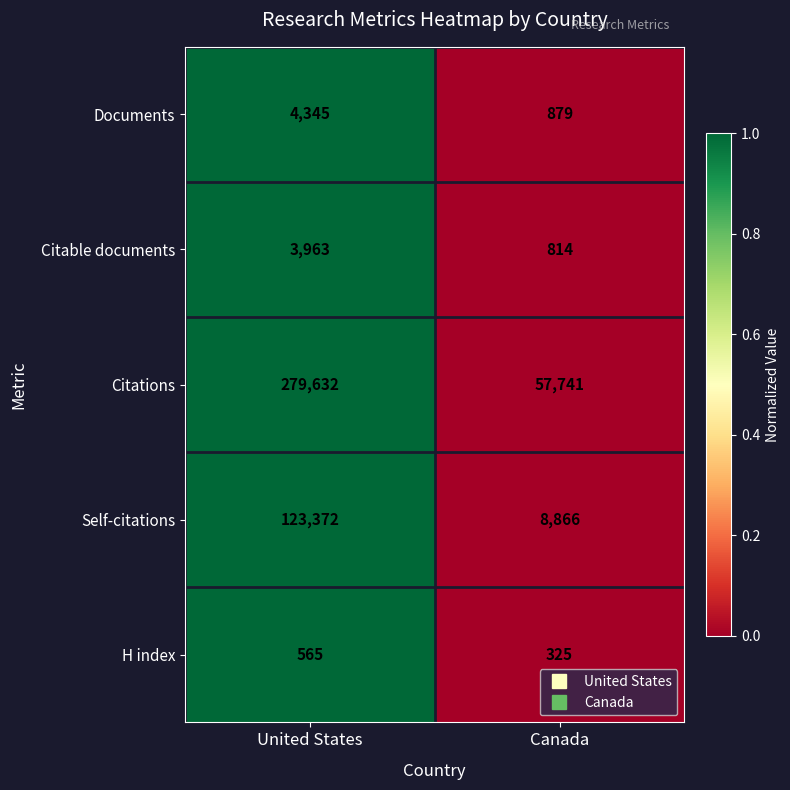

What is the sum of all H index values?

890